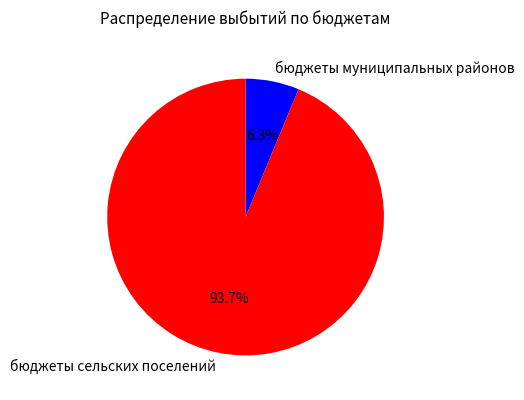

Count the number of slices in the pie.

2